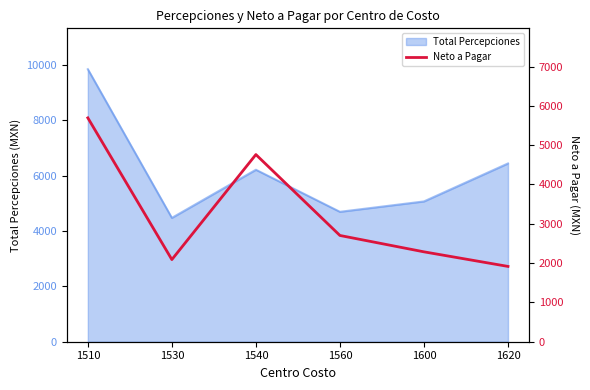

True or false: the data shows 903.9 at 1530.

False